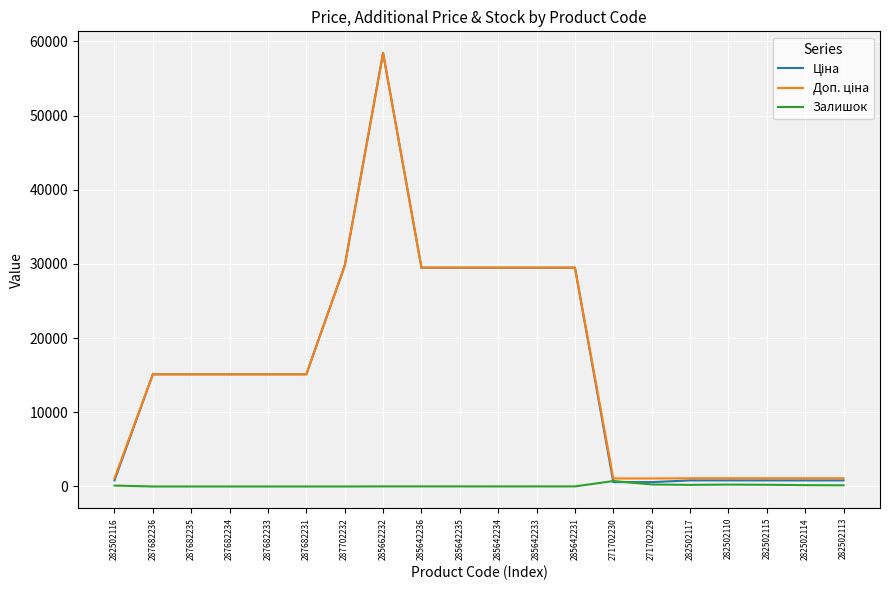

At which category does the chart reach its peak across all series?

285662232